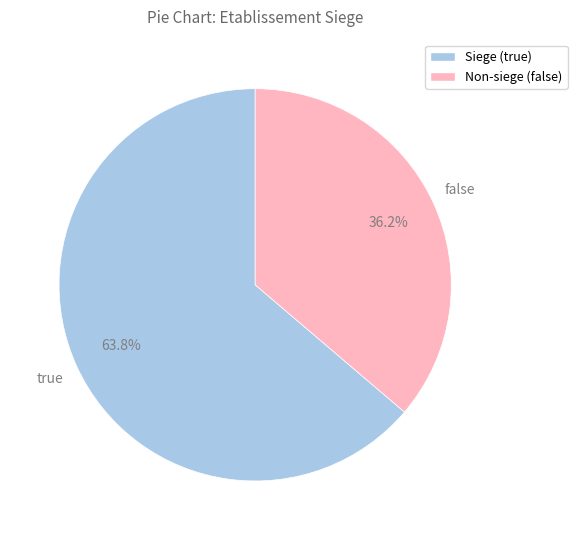

What is the majority slice?

Siege (true)